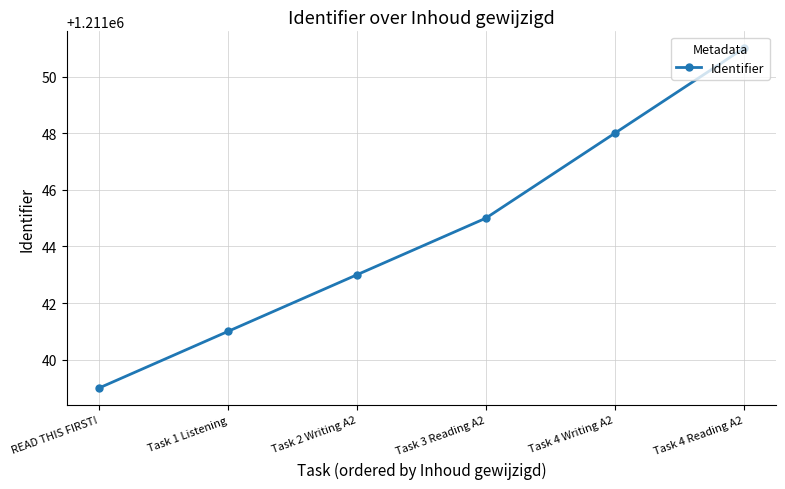

Count the number of data series in this chart.

1